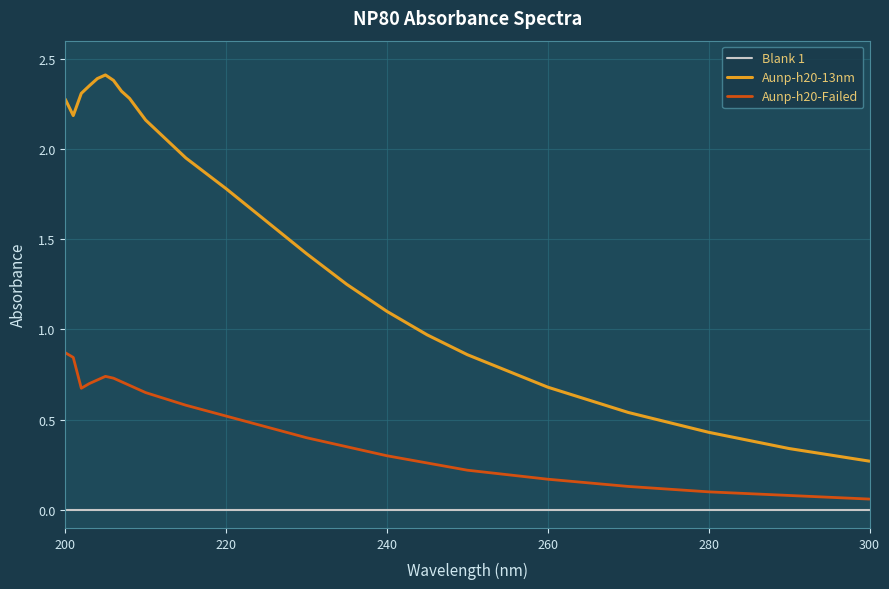

Count the number of data series in this chart.

3